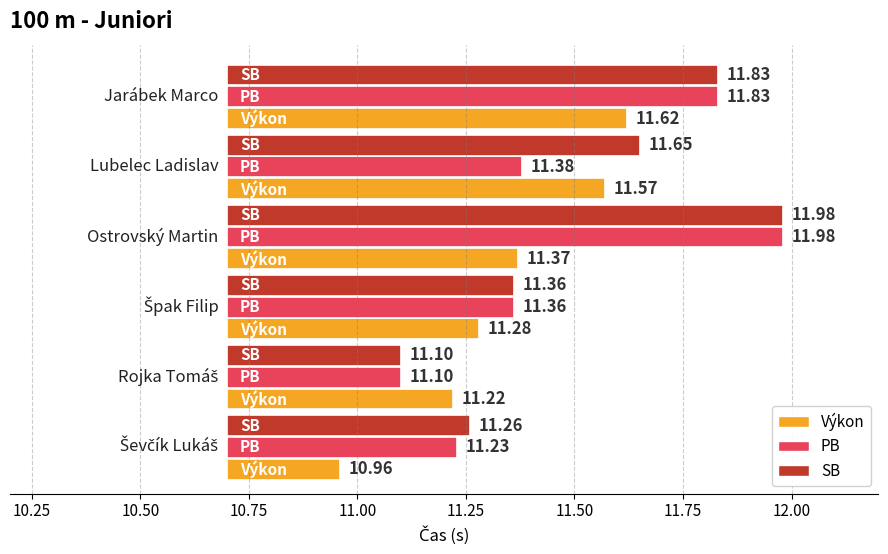

Reading right to left, extract all data points from this chart.

Výkon: Jarábek Marco=11.6	Lubelec Ladislav=11.6	Ostrovský Martin=11.4	Špak Filip=11.3	Rojka Tomáš=11.2	Ševčík Lukáš=11.0
PB: Jarábek Marco=11.8	Lubelec Ladislav=11.4	Ostrovský Martin=12.0	Špak Filip=11.4	Rojka Tomáš=11.1	Ševčík Lukáš=11.2
SB: Jarábek Marco=11.8	Lubelec Ladislav=11.7	Ostrovský Martin=12.0	Špak Filip=11.4	Rojka Tomáš=11.1	Ševčík Lukáš=11.3